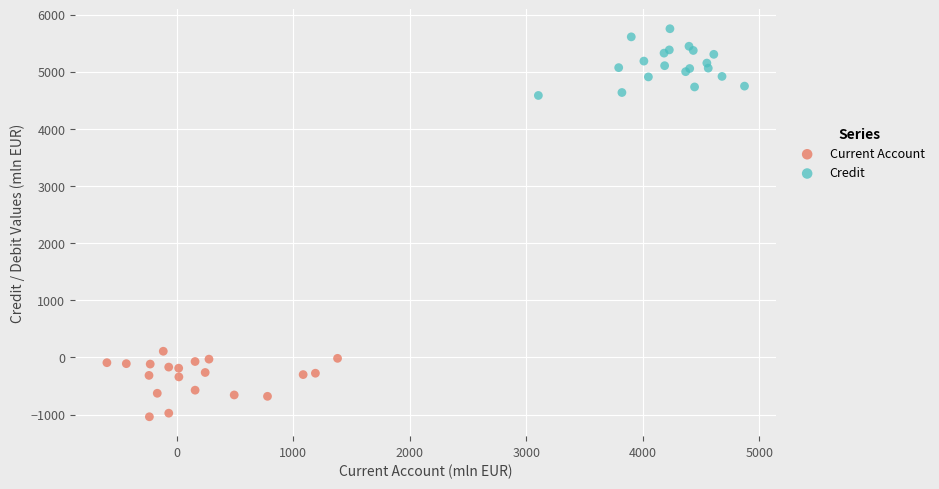

Which series reaches the minimum Y coordinate?

Current Account